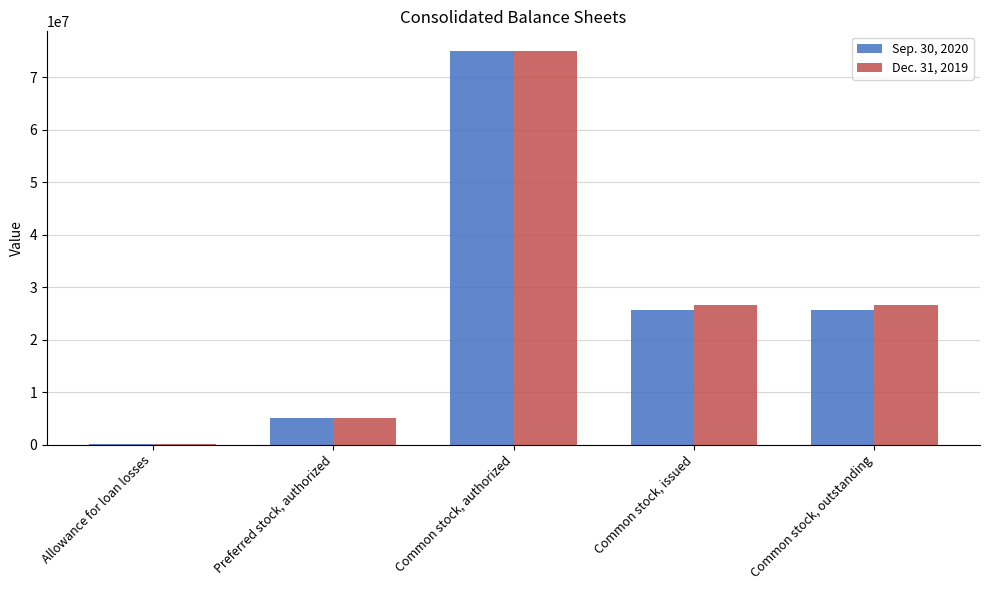

Read the Sep. 30, 2020 value at Common stock, authorized.

75000000